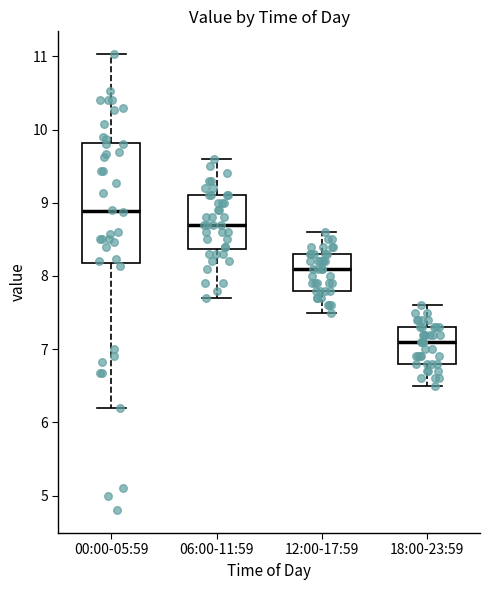

Reading left to right, read every box against the y-axis: the position of its median line, the range the box covers, and the ends of its whiskers. The values are not printed on the chart, so give them approximately, as read against the axis.

00:00-05:59: median 8.9, box 8.2 to 9.8, whiskers 6.2 to 11.0
06:00-11:59: median 8.7, box 8.4 to 9.1, whiskers 7.7 to 9.6
12:00-17:59: median 8.1, box 7.8 to 8.3, whiskers 7.5 to 8.6
18:00-23:59: median 7.1, box 6.8 to 7.3, whiskers 6.5 to 7.6